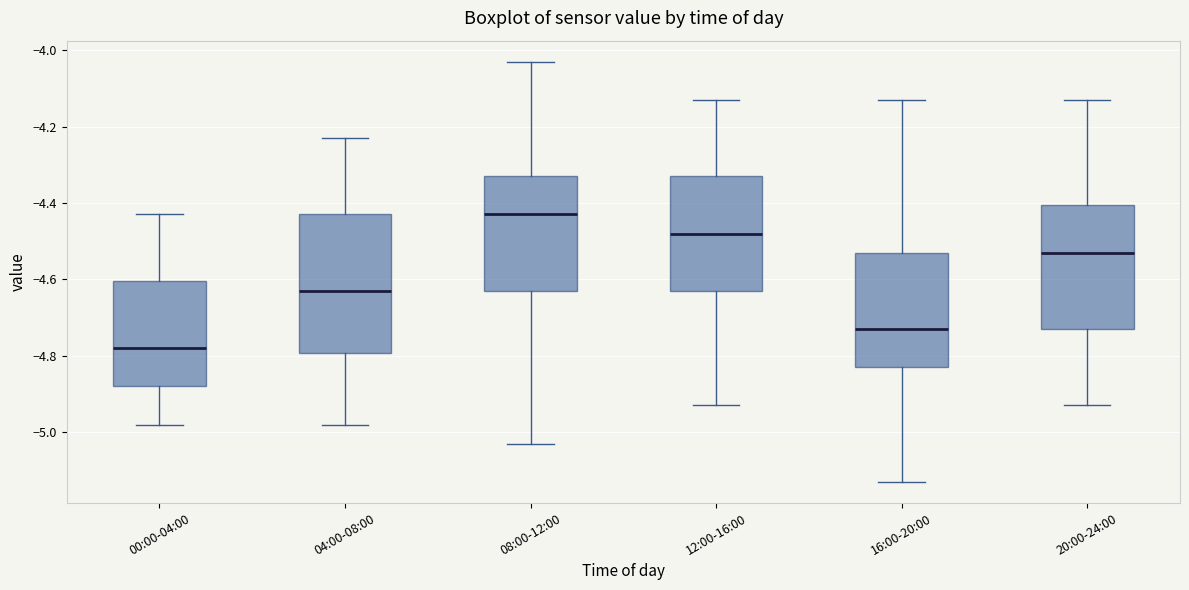

Reading left to right, read every box against the y-axis: the position of its median line, the range the box covers, and the ends of its whiskers. The values are not printed on the chart, so give them approximately, as read against the axis.

00:00-04:00: median -4.78, box -4.88 to -4.60, whiskers -4.98 to -4.42
04:00-08:00: median -4.62, box -4.80 to -4.42, whiskers -4.98 to -4.22
08:00-12:00: median -4.42, box -4.62 to -4.32, whiskers -5.02 to -4.02
12:00-16:00: median -4.48, box -4.62 to -4.32, whiskers -4.92 to -4.12
16:00-20:00: median -4.72, box -4.82 to -4.52, whiskers -5.12 to -4.12
20:00-24:00: median -4.52, box -4.72 to -4.40, whiskers -4.92 to -4.12